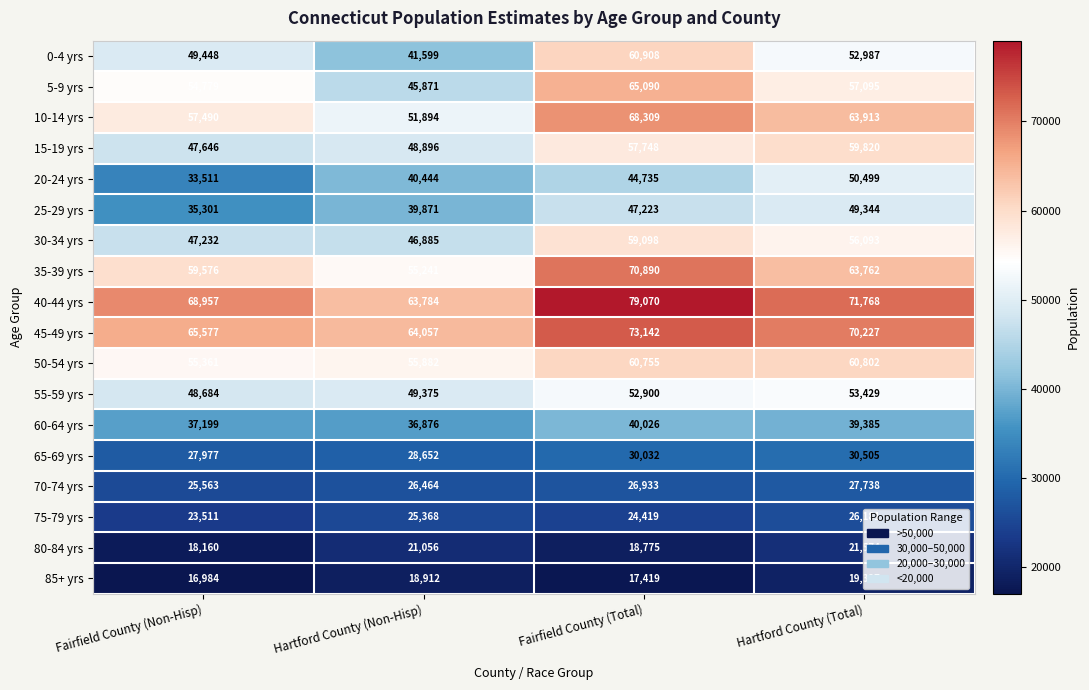

Between Hartford County (Non-Hisp) and Fairfield County (Total), which series saw the biggest shift?

0-4 yrs